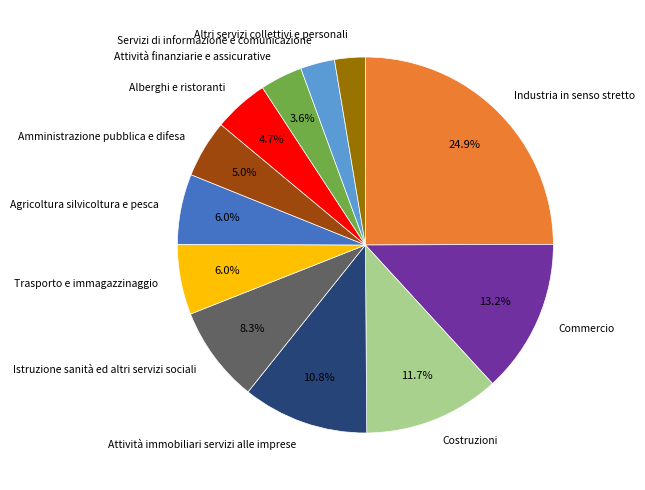

What percentage do Istruzione sanità ed altri servizi sociali and Agricoltura silvicoltura e pesca together represent?

14.3%